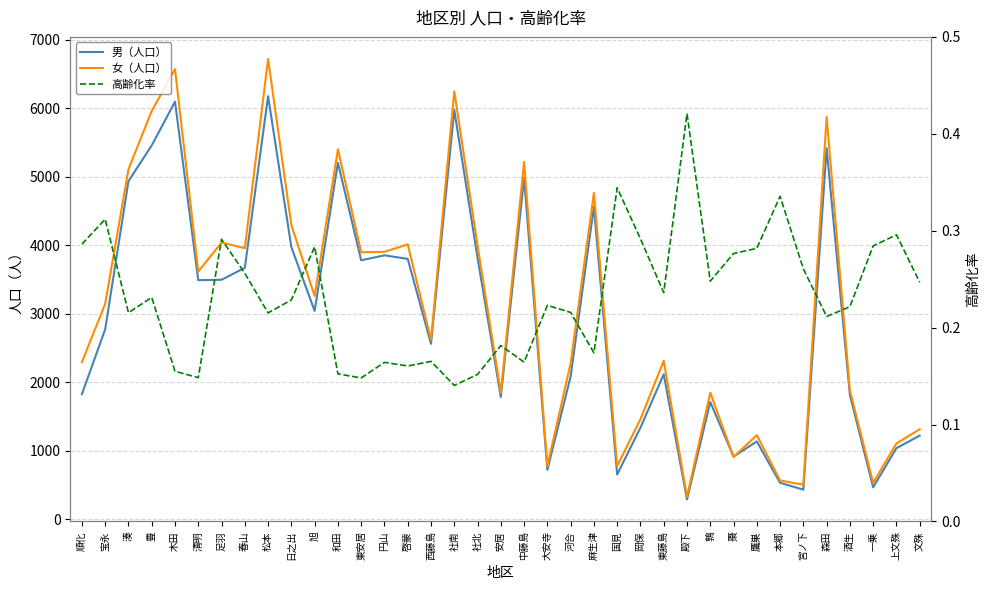

Where do 女（人口） and 男（人口） first cross each other?

鶉 and 棗